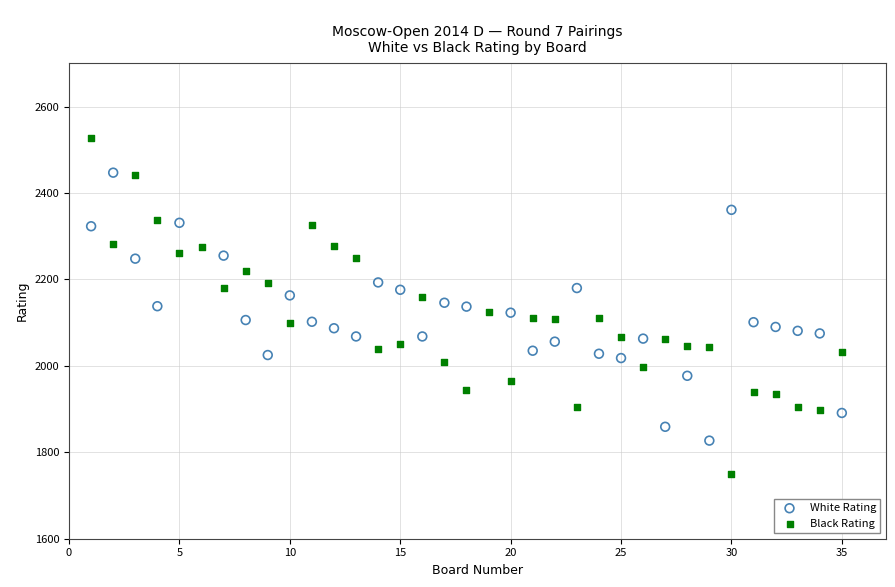

Which series reaches the maximum Y coordinate?

Black Rating